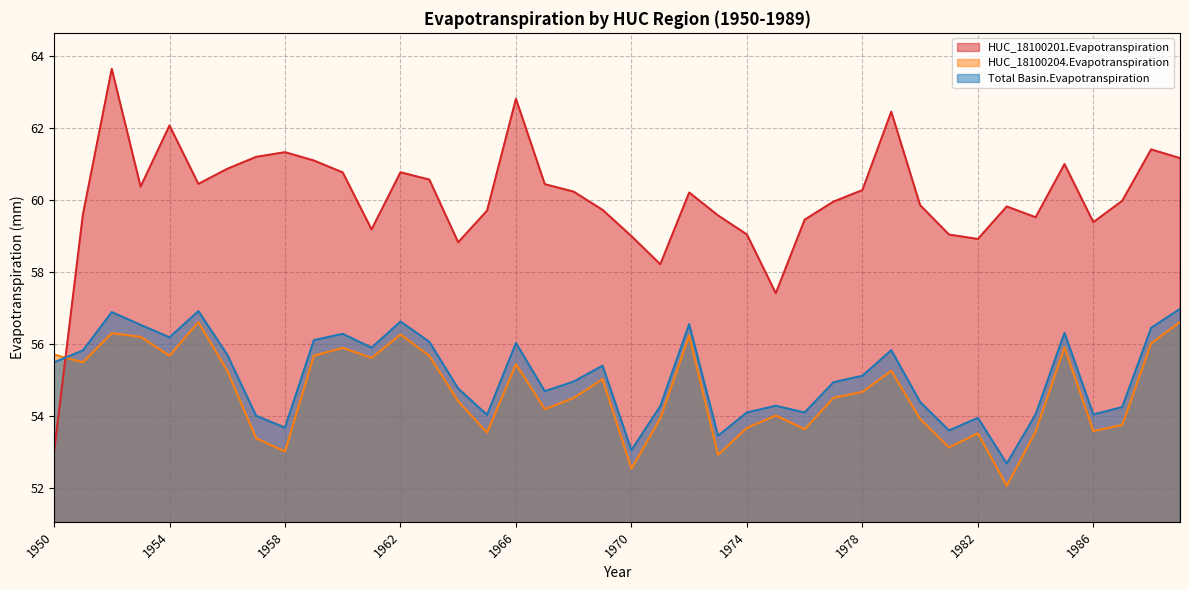

Is the value of HUC_18100204.Evapotranspiration at 1974 greater than the value of HUC_18100201.Evapotranspiration at 1977?

No